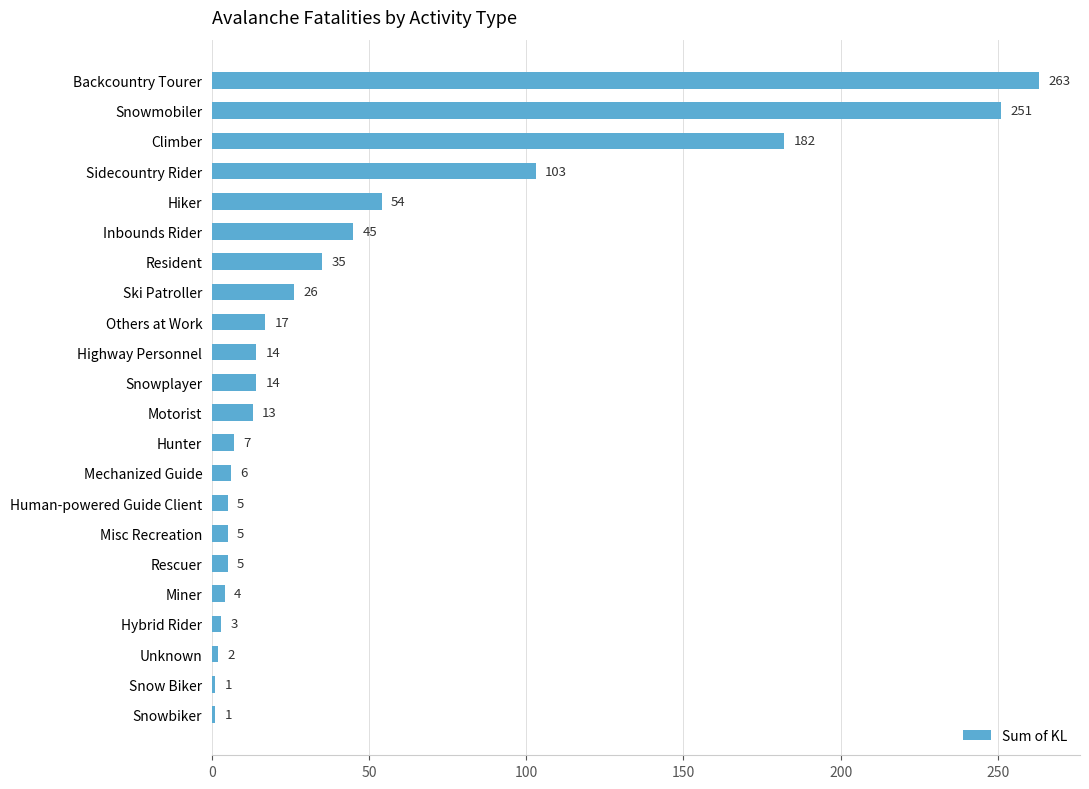

What is the average value?

48